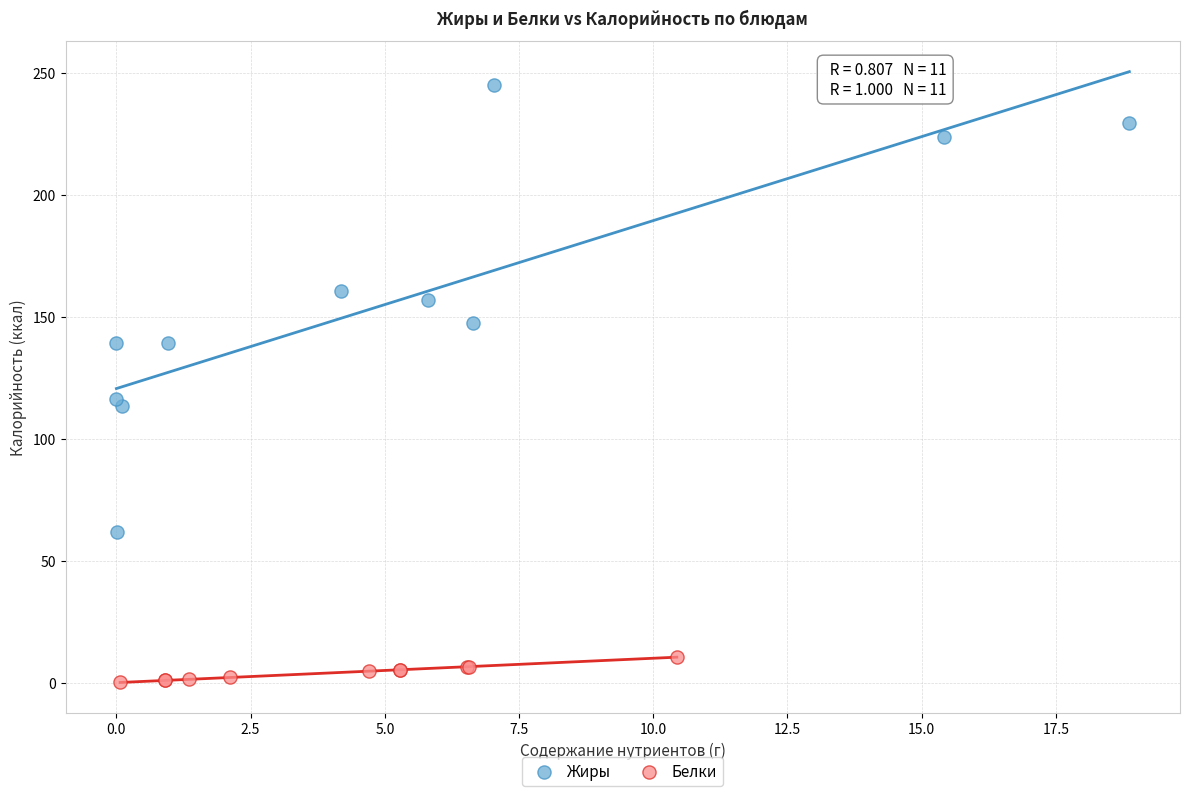

Which series reaches the maximum Y coordinate?

Жиры